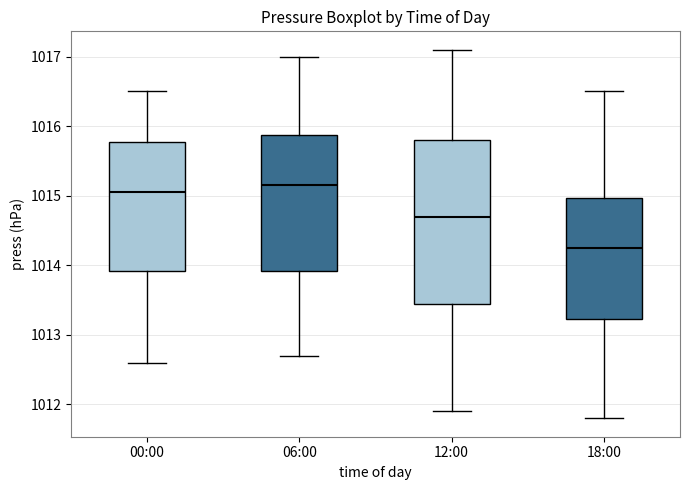

Which box's median line is the lowest?

18:00